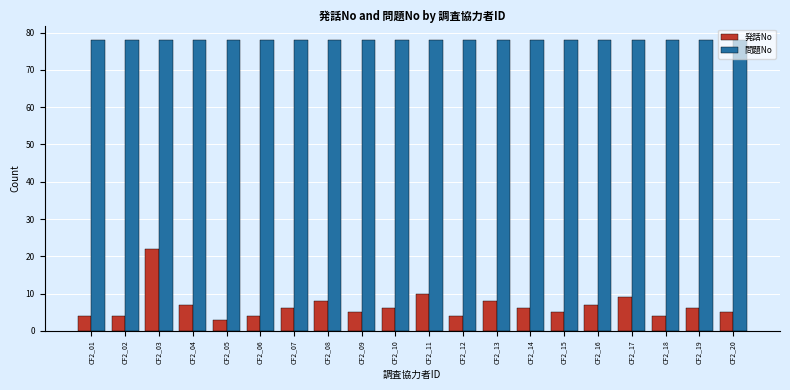

What is the maximum value shown in the chart?

78